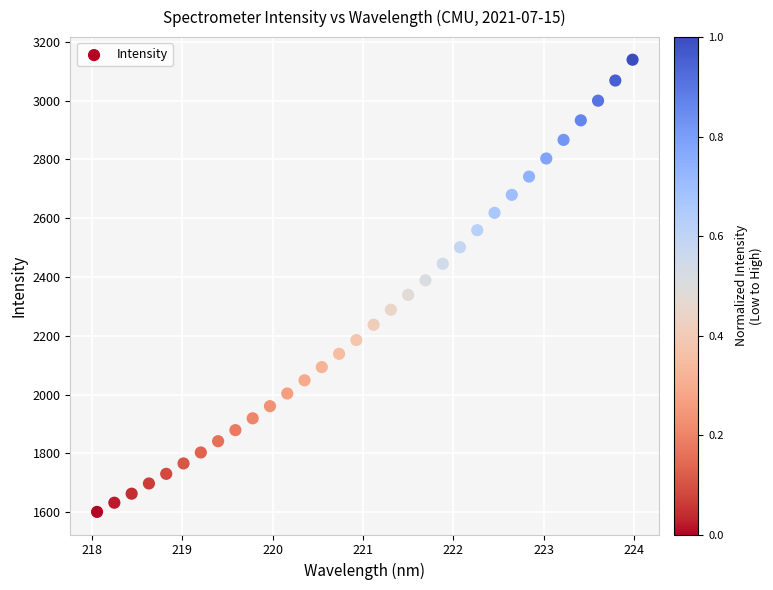

What is the range of Y values (max minus min)?

1537.8